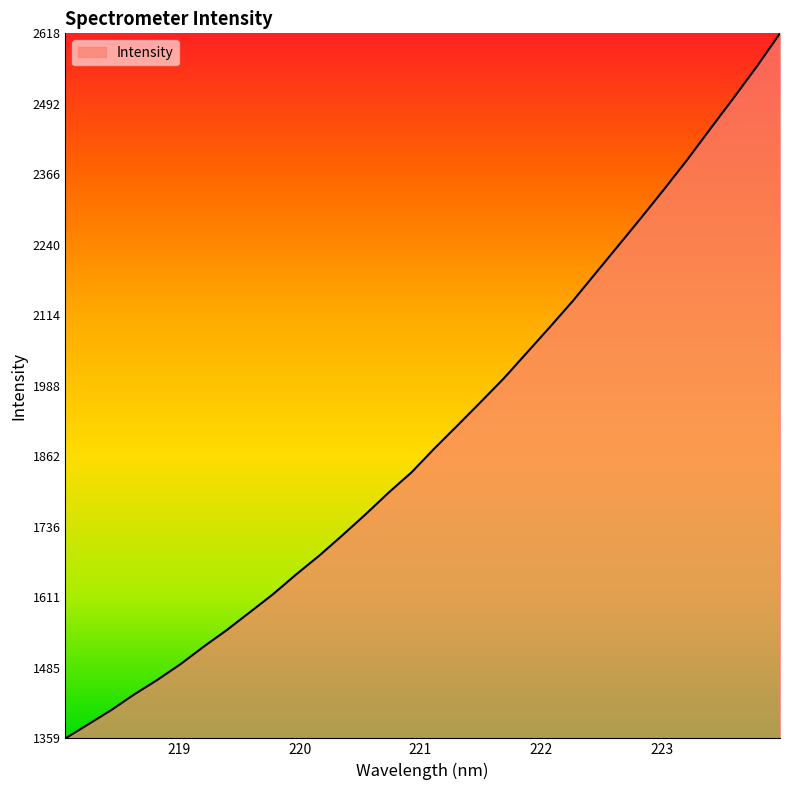

What is the minimum value shown in the chart?

1358.6